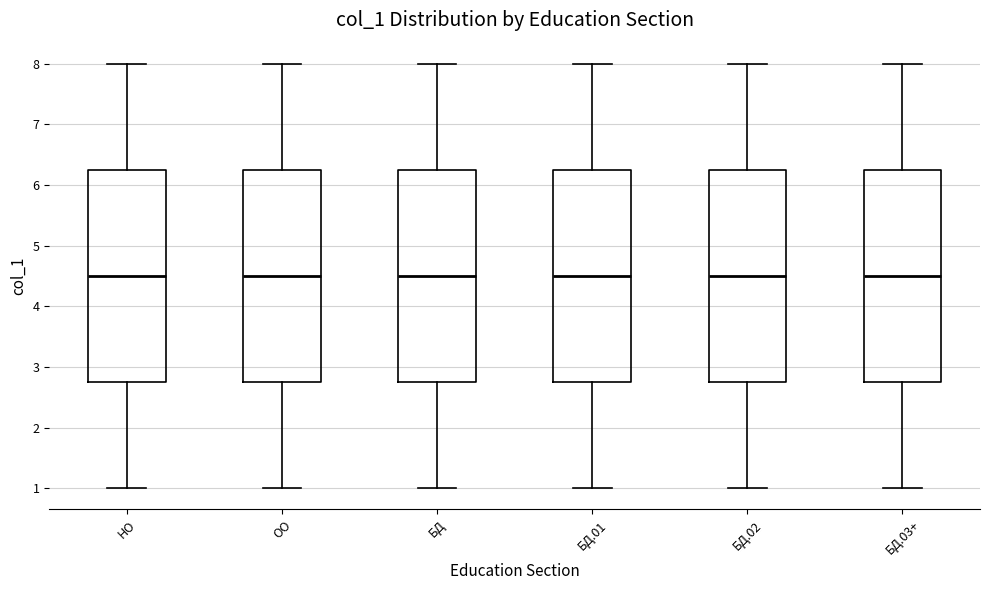

Reading left to right, transcribe this box plot: for each box, give where its median line is, the range the box spans, and where its two whiskers end, as read against the y-axis. The values are not printed on the chart, so give them approximately, as read against the axis.

НО: median 4.5, box 2.8 to 6.3, whiskers 1.0 to 8.0
ОО: median 4.5, box 2.8 to 6.3, whiskers 1.0 to 8.0
БД: median 4.5, box 2.8 to 6.3, whiskers 1.0 to 8.0
БД.01: median 4.5, box 2.8 to 6.3, whiskers 1.0 to 8.0
БД.02: median 4.5, box 2.8 to 6.3, whiskers 1.0 to 8.0
БД.03+: median 4.5, box 2.8 to 6.3, whiskers 1.0 to 8.0